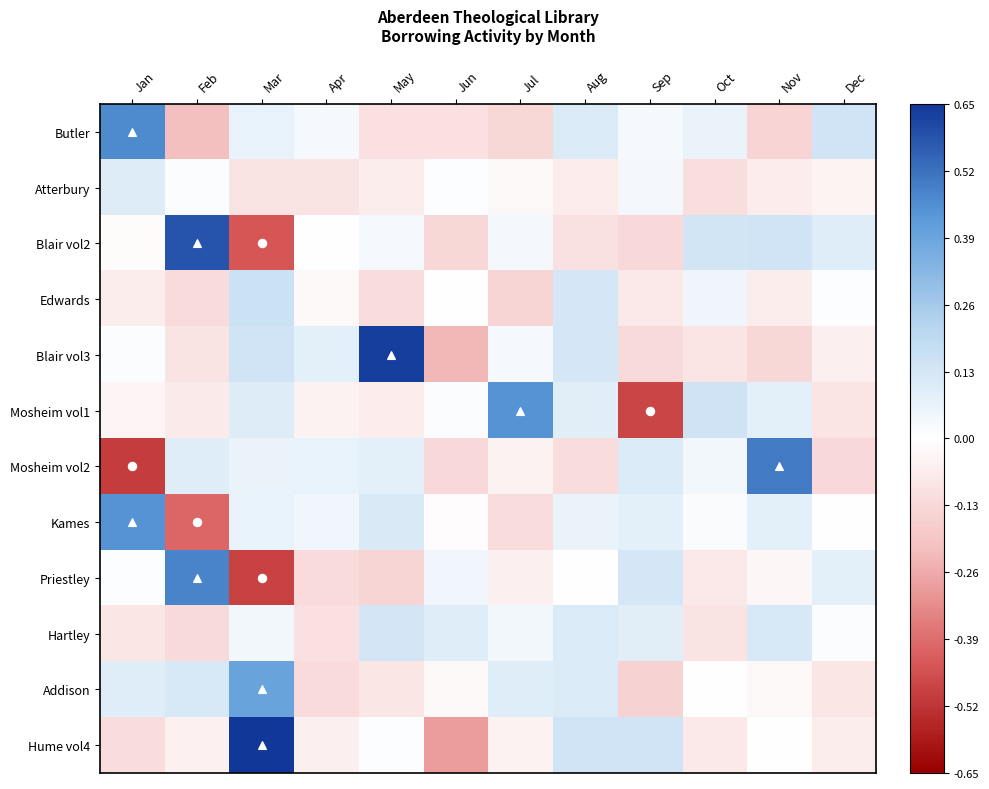

Which series has the widest spread of values?

Blair vol2